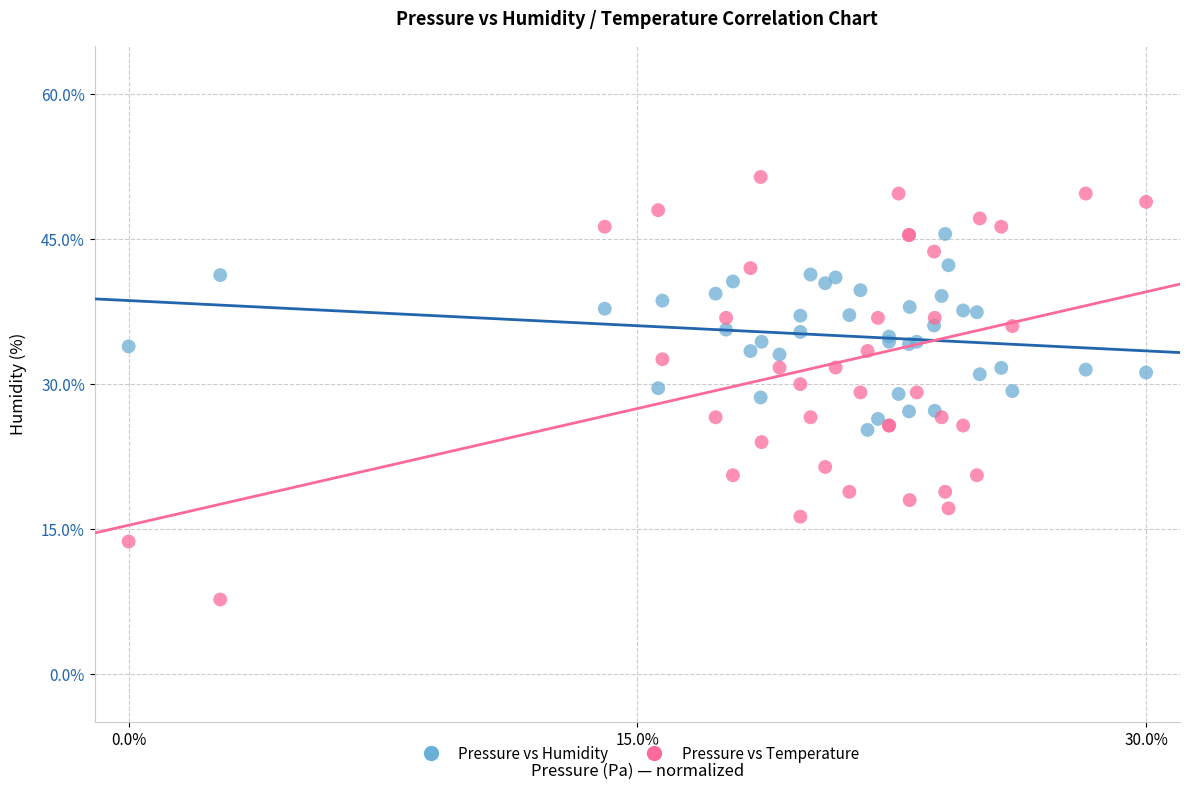

What are all the series names shown in the legend?

Pressure vs Humidity, Pressure vs Temperature